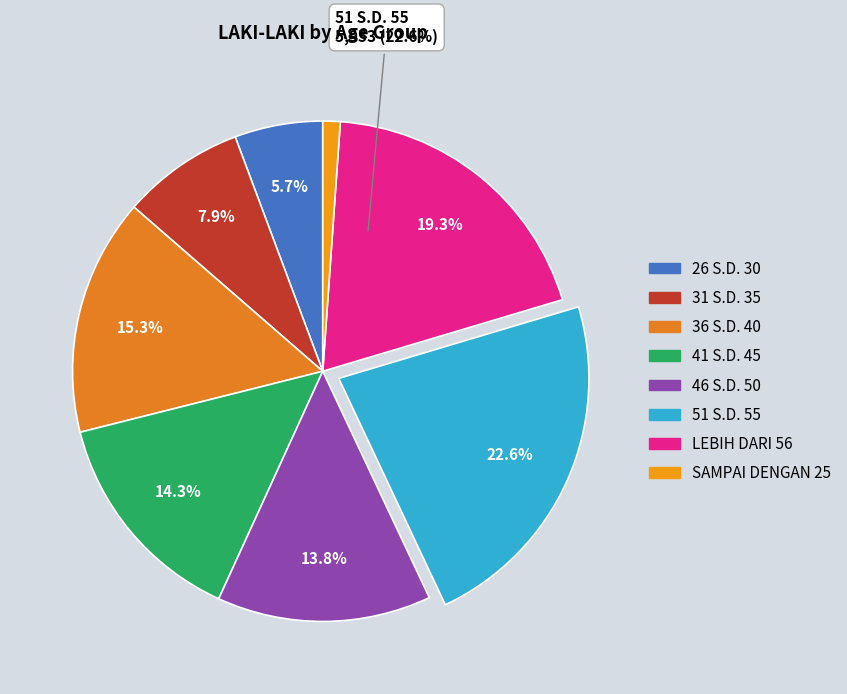

To the nearest percent, what percentage of the pie is 51 S.D. 55?

23%